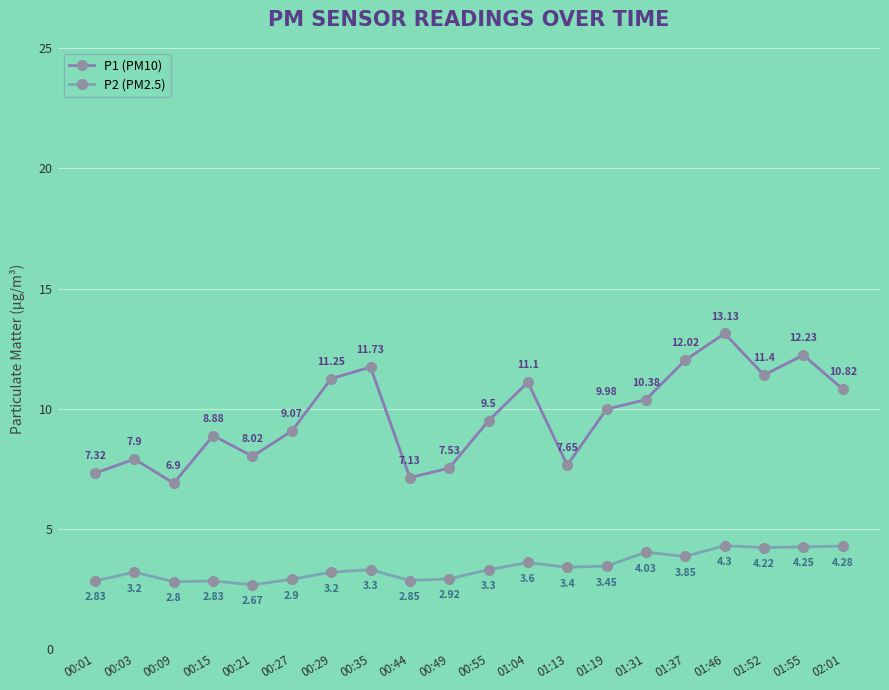

At how many categories does at least one series exceed 6?

20